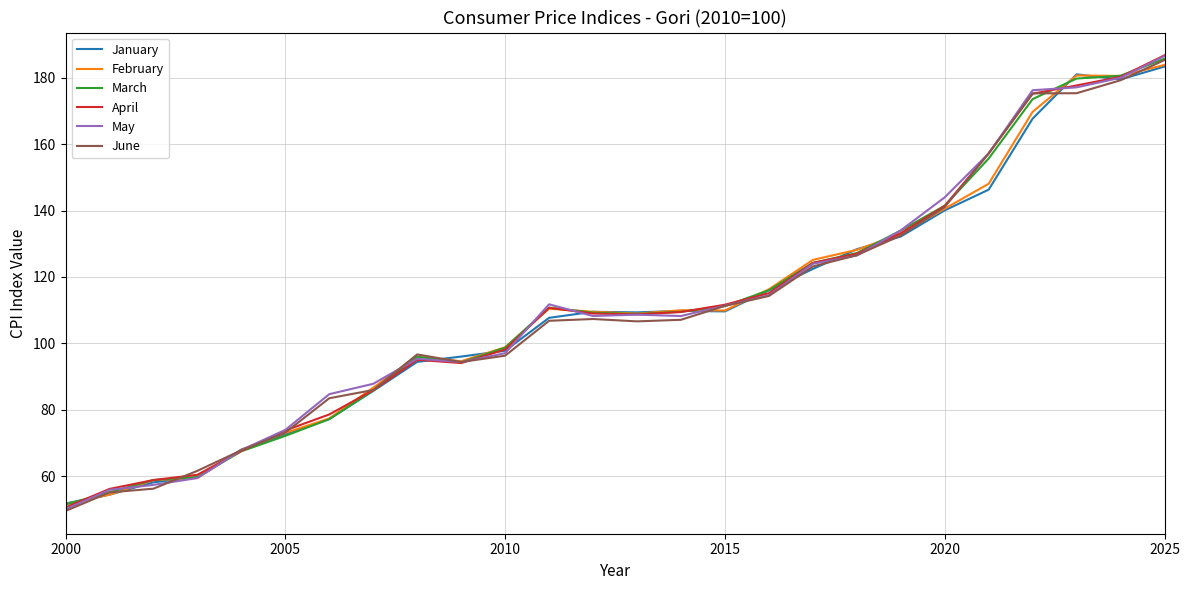

What is the difference between the maximum and minimum values in the April series?

136.3